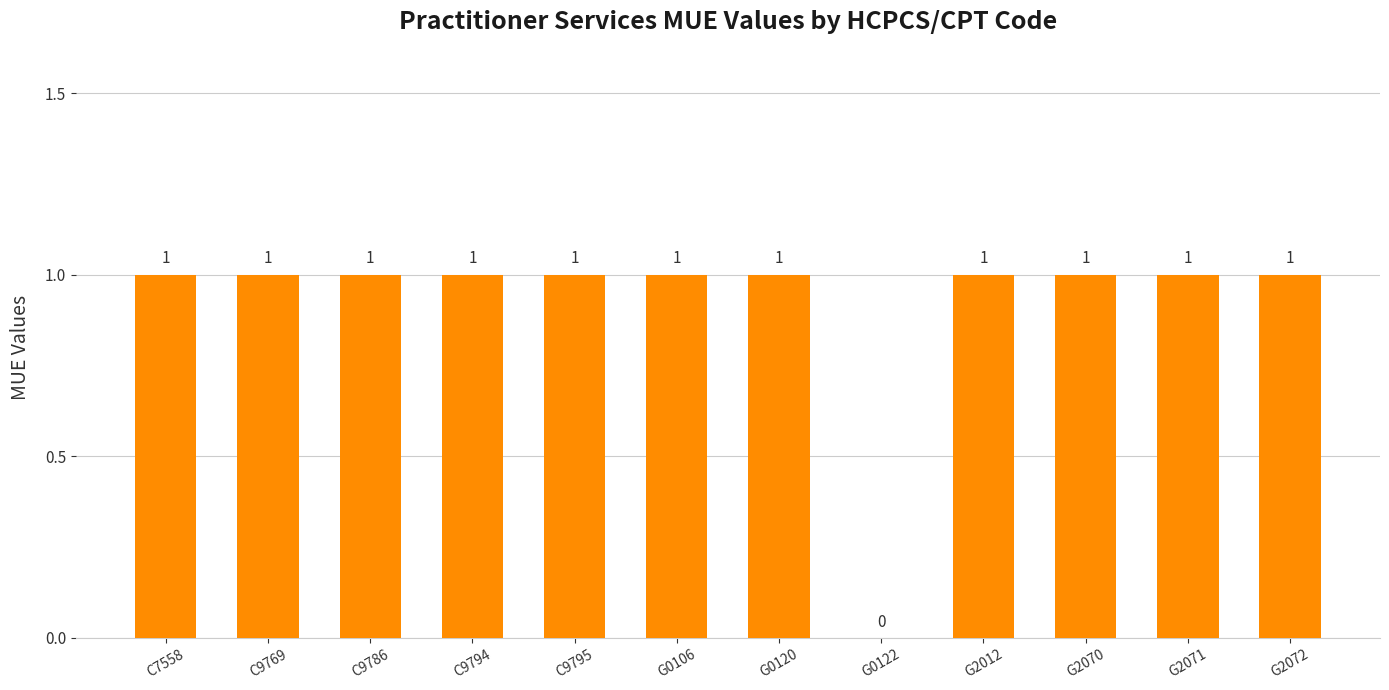

Reading left to right, extract all data points from this chart.

C7558=1	C9769=1	C9786=1	C9794=1	C9795=1	G0106=1	G0120=1	G0122=0	G2012=1	G2070=1	G2071=1	G2072=1